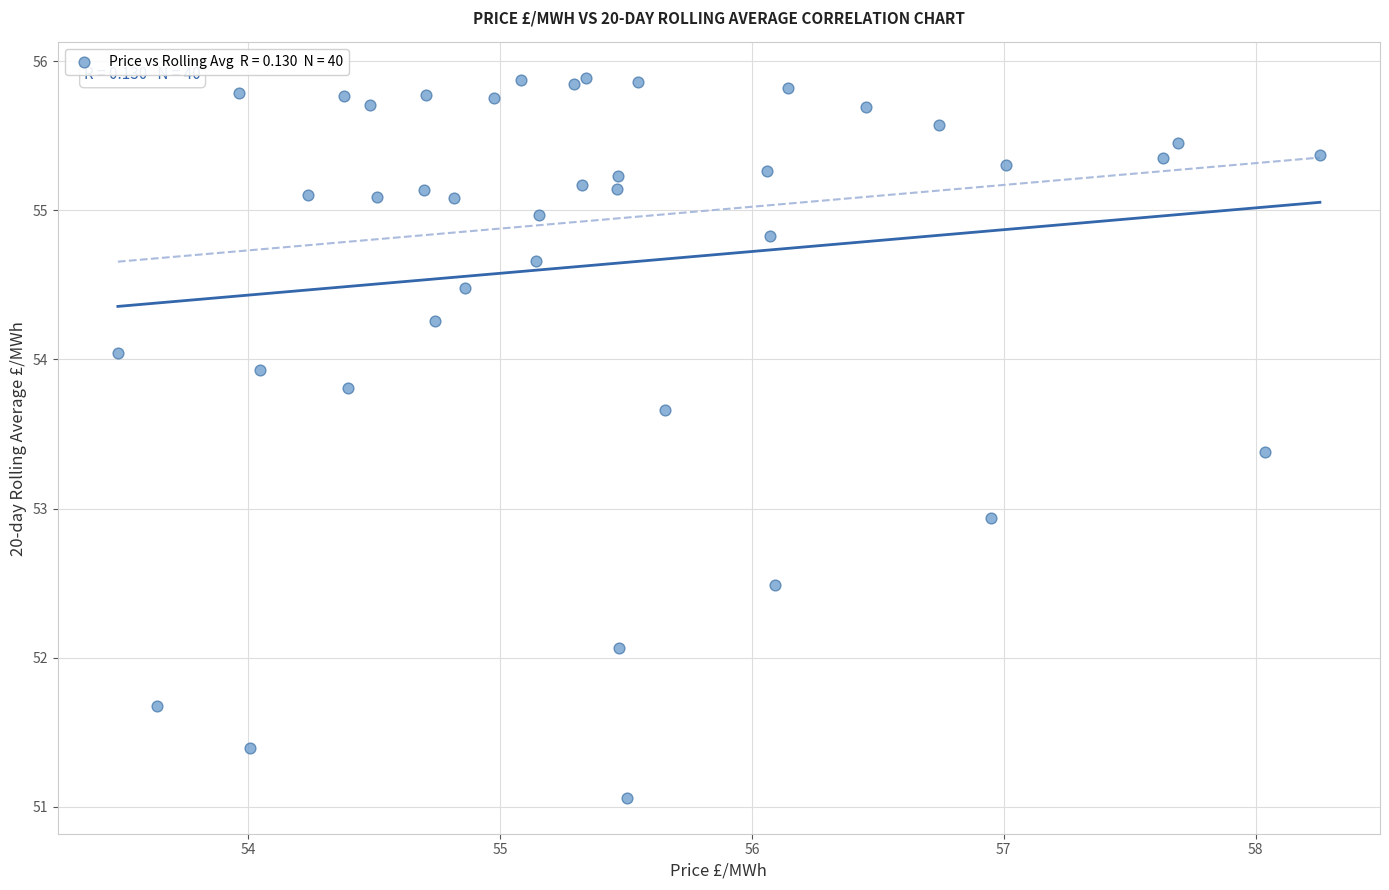

What Y value in the scatter plot is closest to 53?

52.9